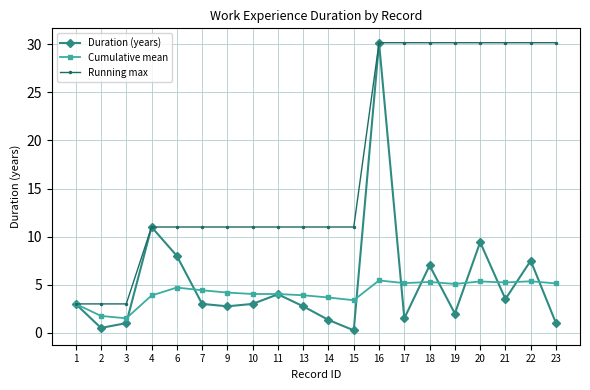

Where is the first local maximum for Duration (years)?

4